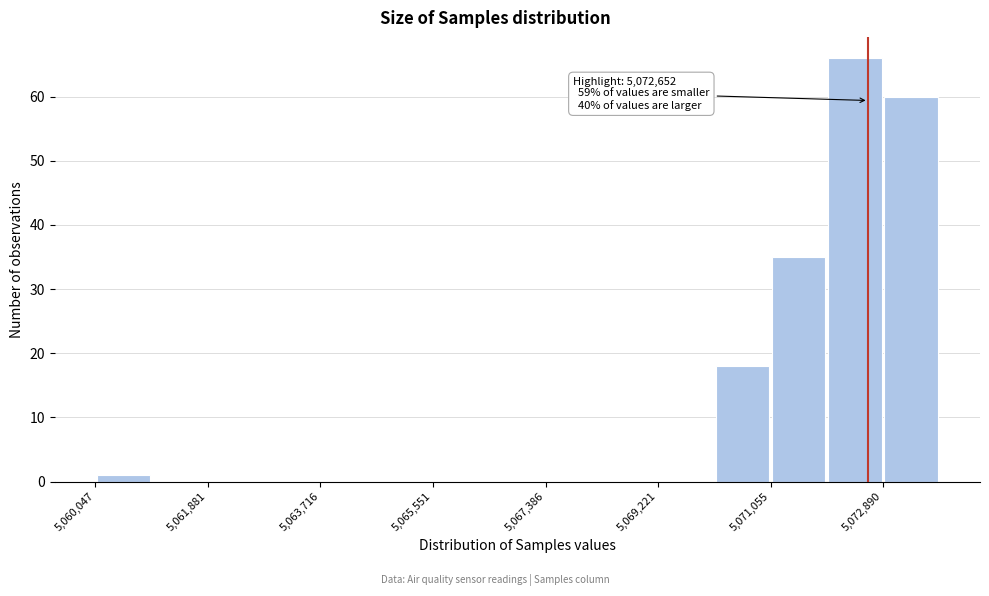

Over which range of the x-axis is the bar tallest?

5072000 to 5072800